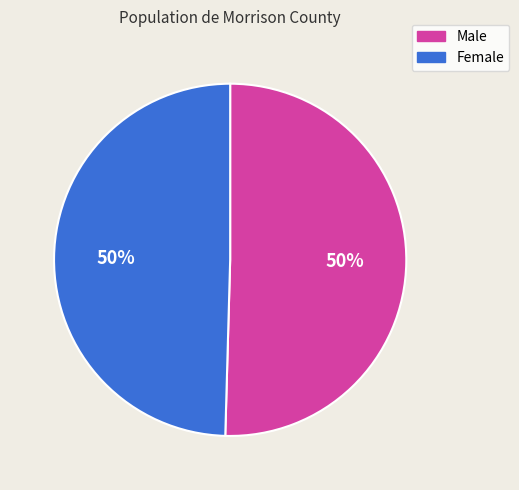

Is it true that Female is 50% of the pie?

True